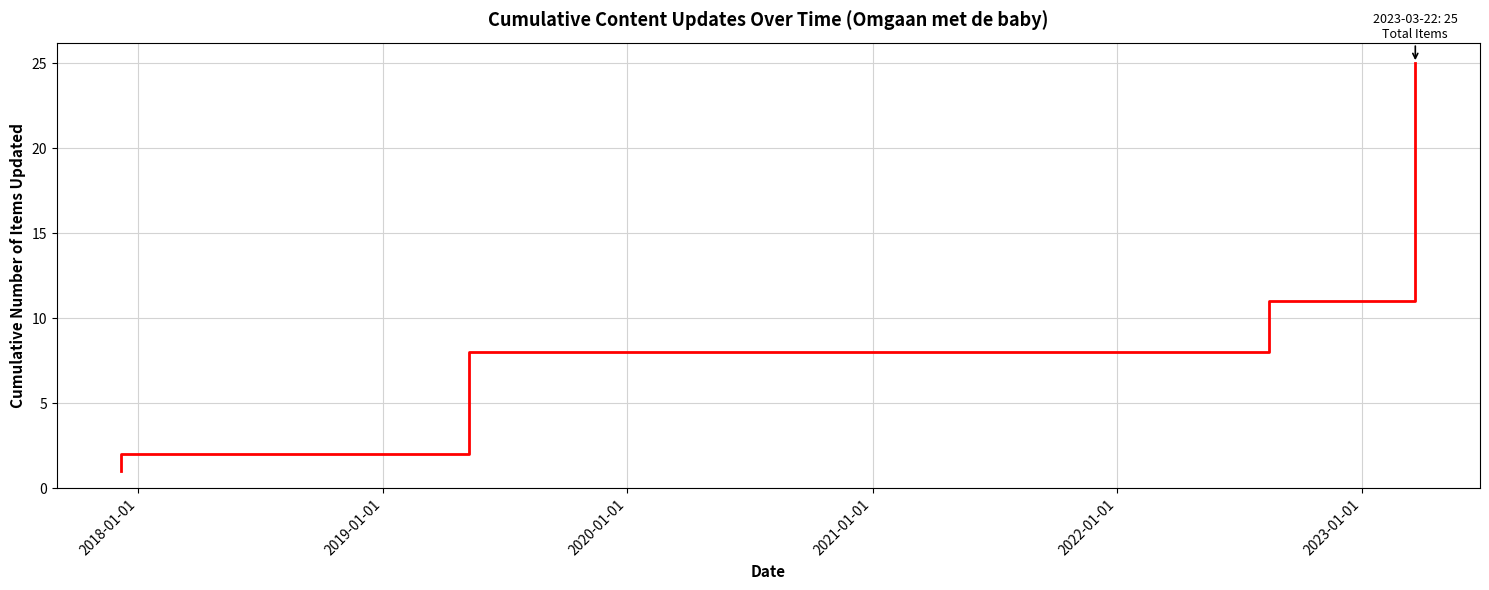

True or false: the data shows 2 at 2018-01-01.

True